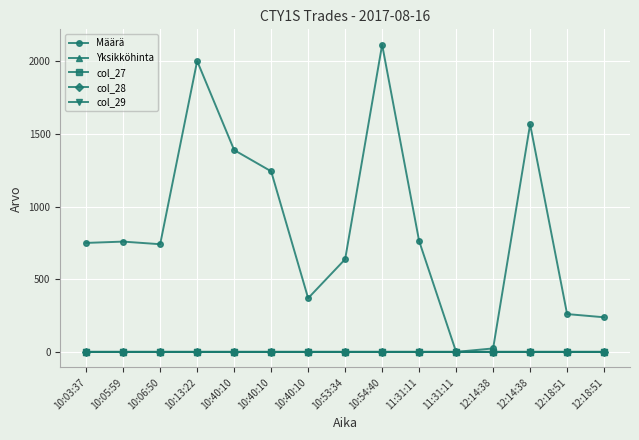

Does the chart have visible grid lines?

Yes